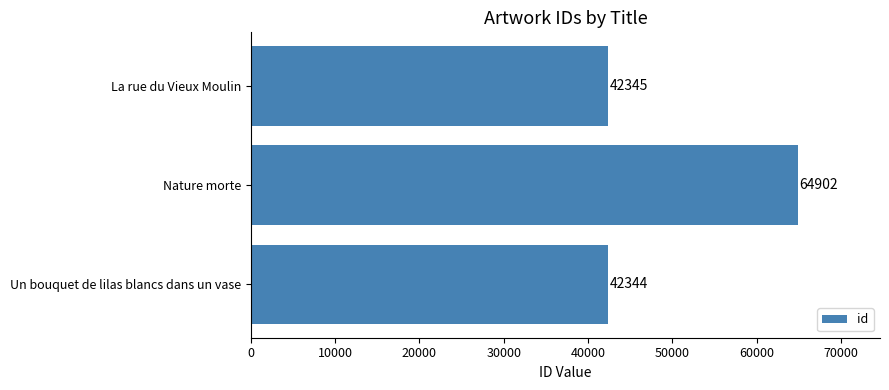

List the labels in order of value, largest first.

Nature morte, La rue du Vieux Moulin, Un bouquet de lilas blancs dans un vase